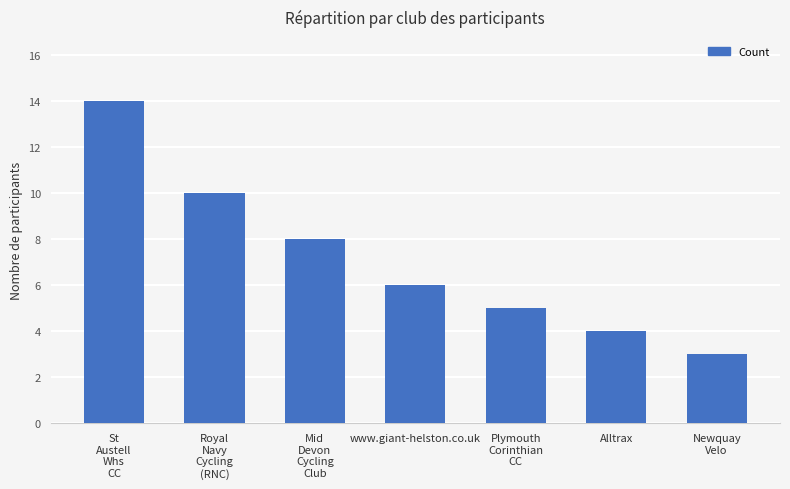

What is the sum of the values at Plymouth
Corinthian
CC and Alltrax?

9